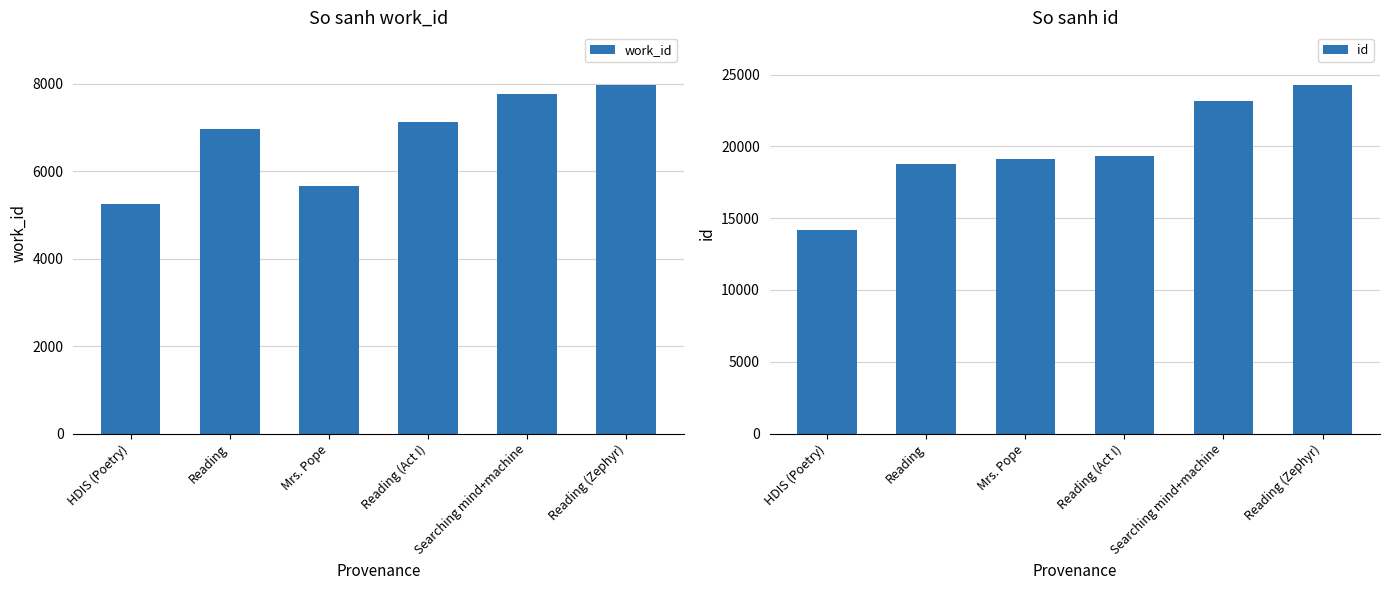

What is the average value of the work_id series?

6790